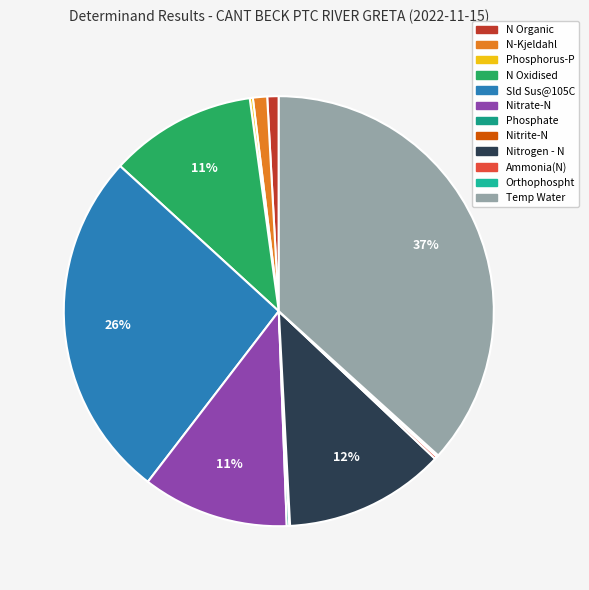

Is it true that Ammonia(N) is 0% of the pie?

True